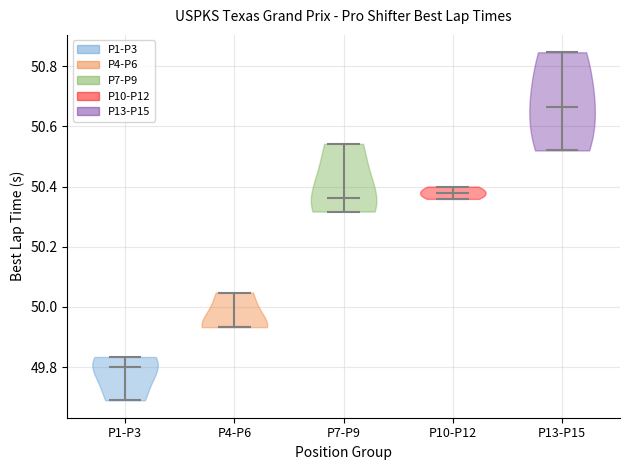

Reading left to right, read every violin against the y-axis: where its median line is, and the lowest and highest points it reaches. The values are not printed on the chart, so give them approximately, as read against the axis.

P1-P3: median line 49.80, lowest point 49.70, highest point 49.84
P4-P6: median line 49.94, lowest point 49.94, highest point 50.04
P7-P9: median line 50.36, lowest point 50.32, highest point 50.54
P10-P12: median line 50.38, lowest point 50.36, highest point 50.40
P13-P15: median line 50.66, lowest point 50.52, highest point 50.84